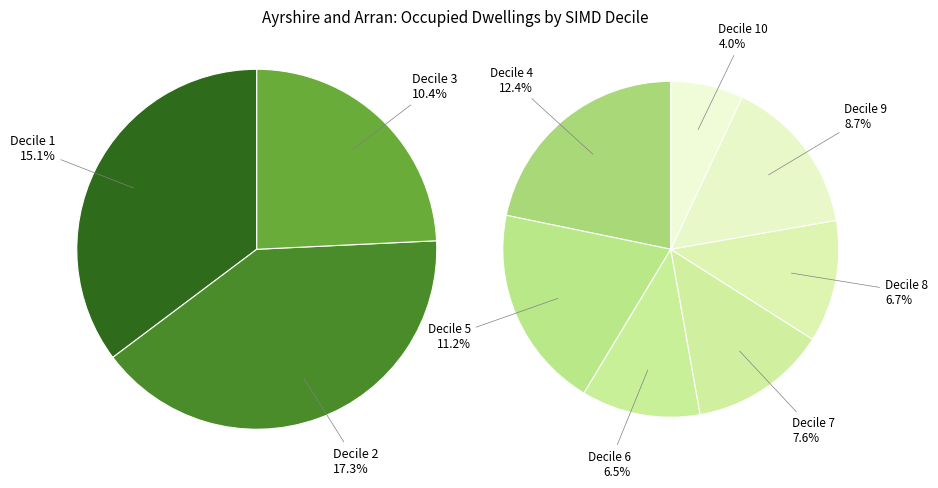

Between 5 and 9, which is larger?

5